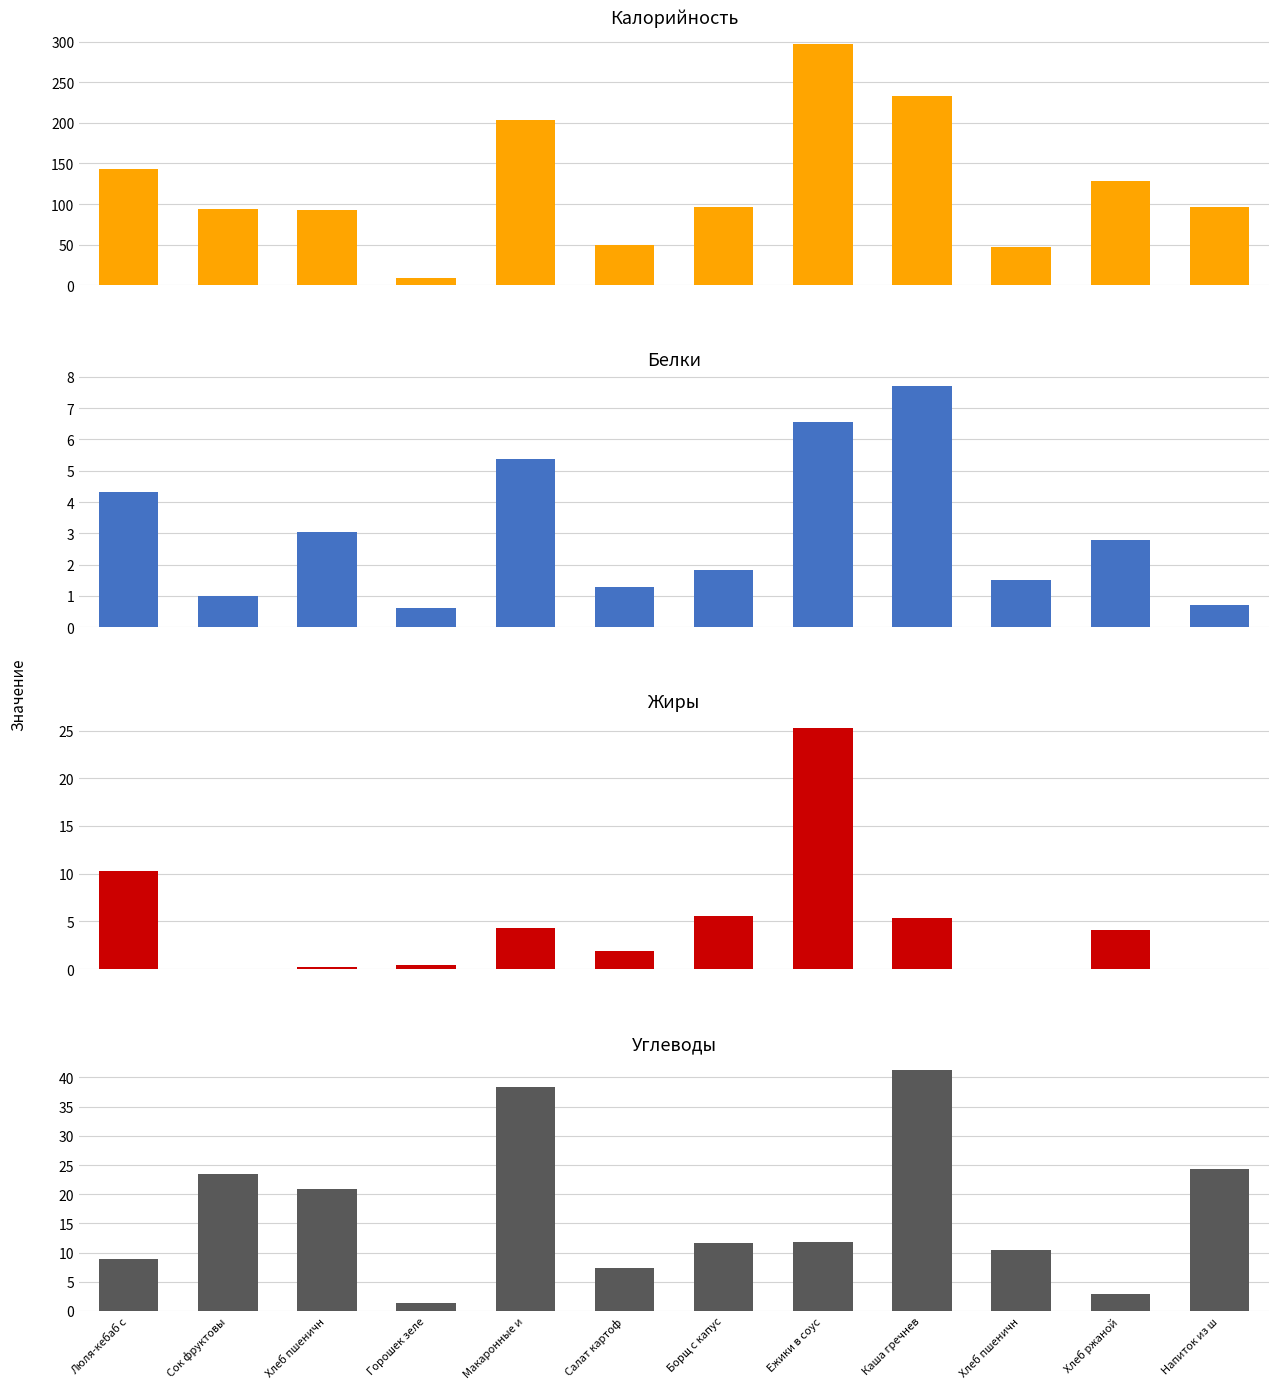

Rank the series at Салат картоф from highest to lowest value.

Калорийность, Углеводы, Жиры, Белки